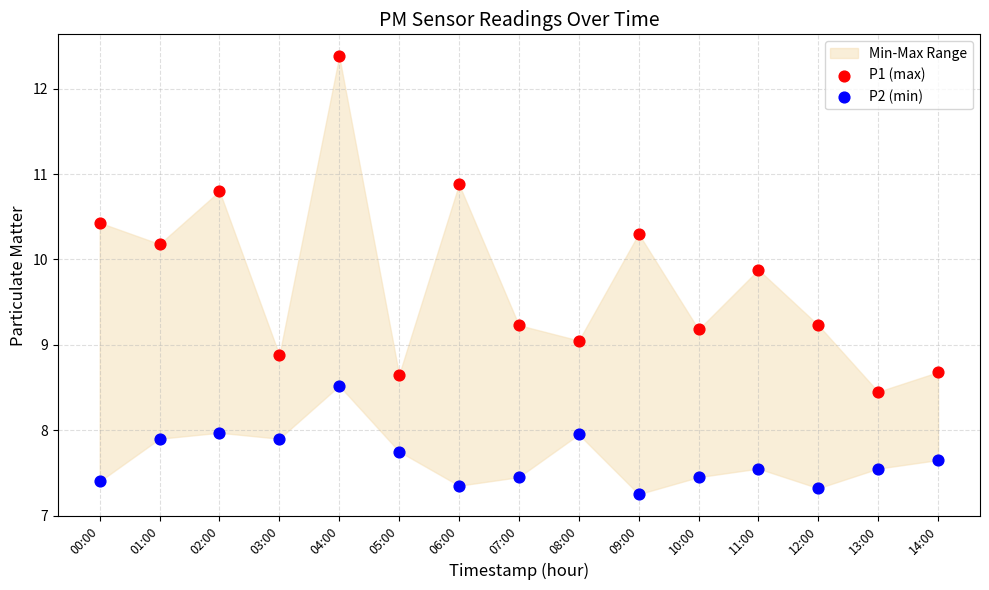

Which series reaches the maximum Y coordinate?

P1 (max)